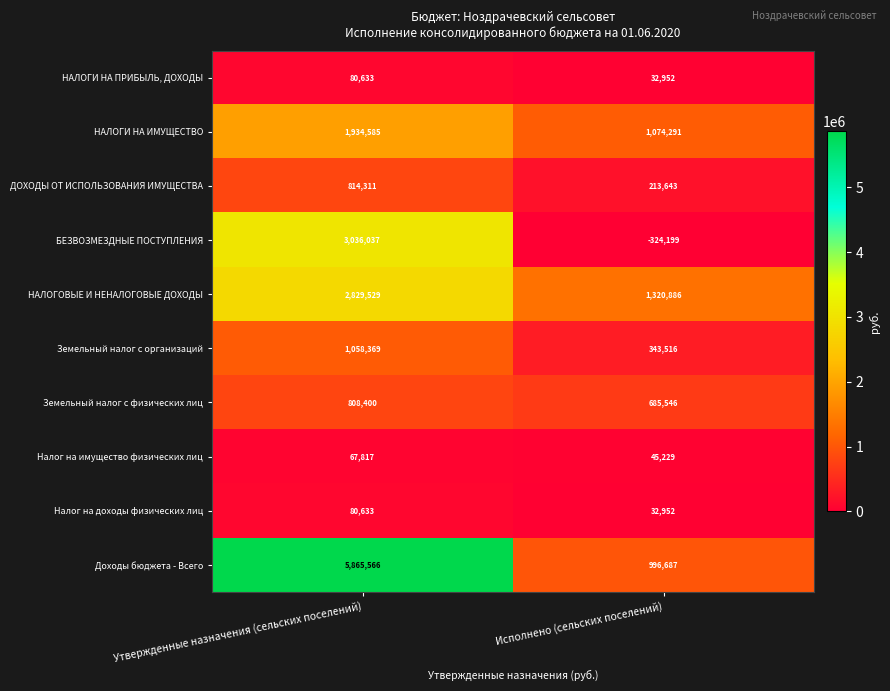

Reading left to right, transcribe all the data shown in this chart.

НАЛОГИ НА ПРИБЫЛЬ, ДОХОДЫ: 80633	32952
НАЛОГИ НА ИМУЩЕСТВО: 1934585	1074291
ДОХОДЫ ОТ ИСПОЛЬЗОВАНИЯ ИМУЩЕСТВА: 814311	213643
БЕЗВОЗМЕЗДНЫЕ ПОСТУПЛЕНИЯ: 3036037	-324199
НАЛОГОВЫЕ И НЕНАЛОГОВЫЕ ДОХОДЫ: 2829529	1320886
Земельный налог с организаций: 1058369	343516
Земельный налог с физических лиц: 808400	685546
Налог на имущество физических лиц: 67817	45229
Налог на доходы физических лиц: 80633	32952
Доходы бюджета - Всего: 5865566	996687